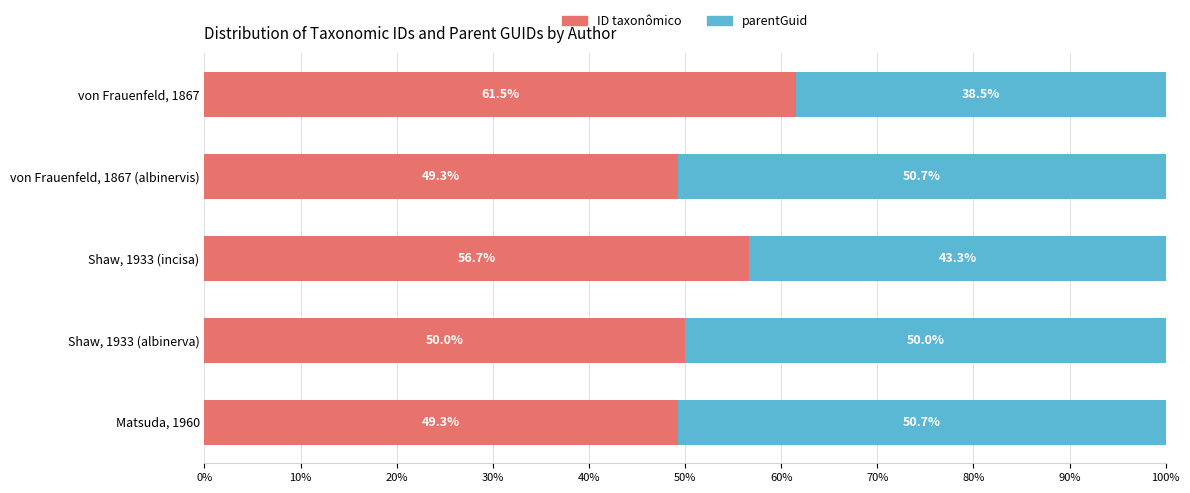

What is the maximum value for ID taxonômico?

61.5